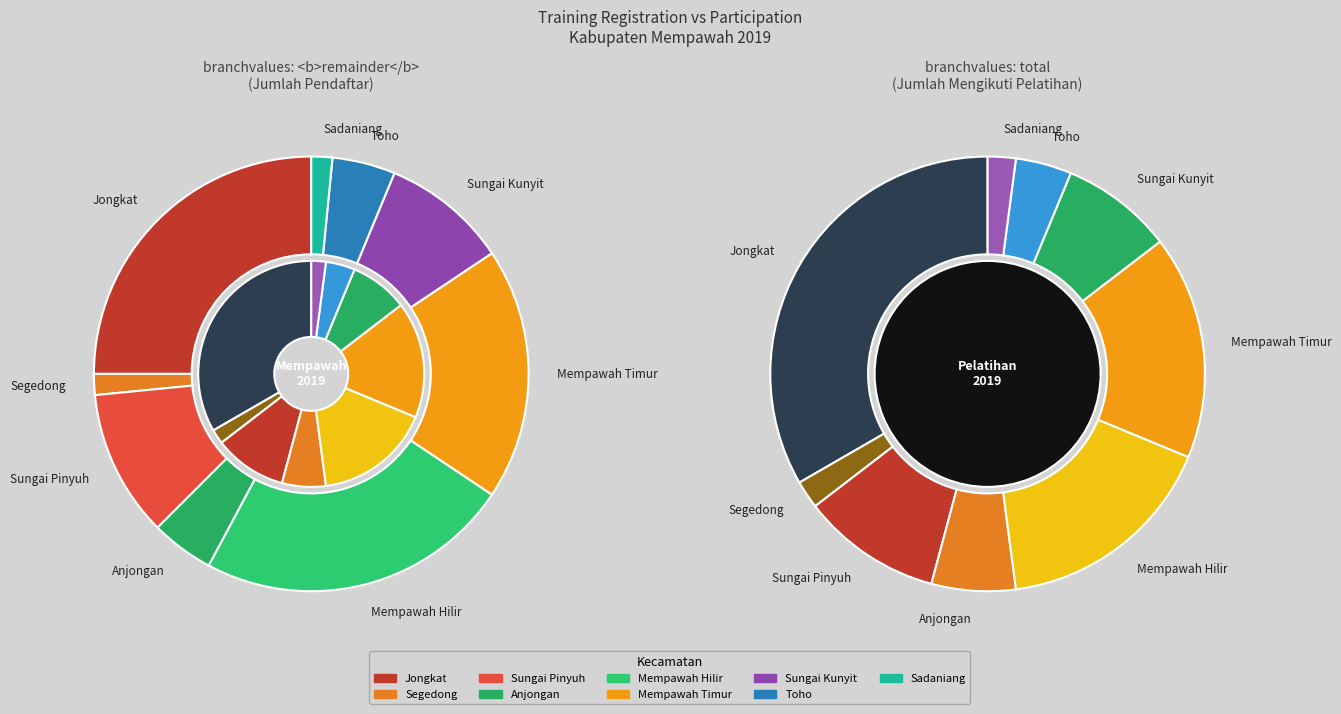

Combined, do Mempawah Hilir and Sungai Pinyuh account for over 50%?

No